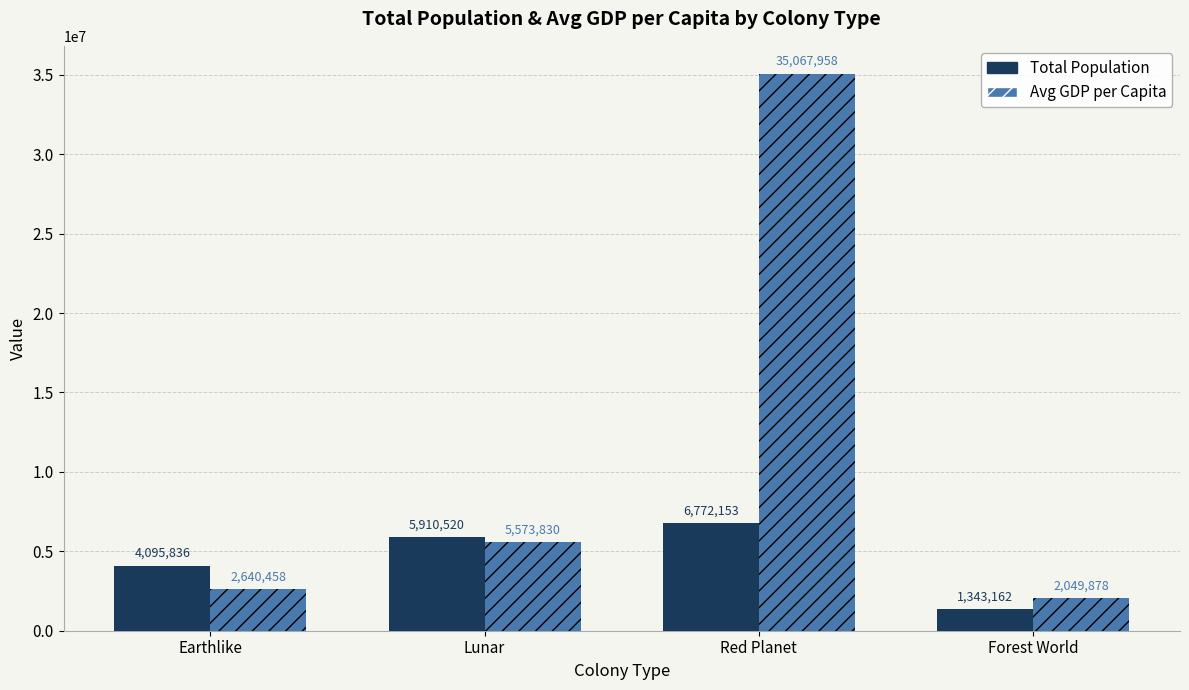

What is the label of the 2nd bar from the right?

Red Planet